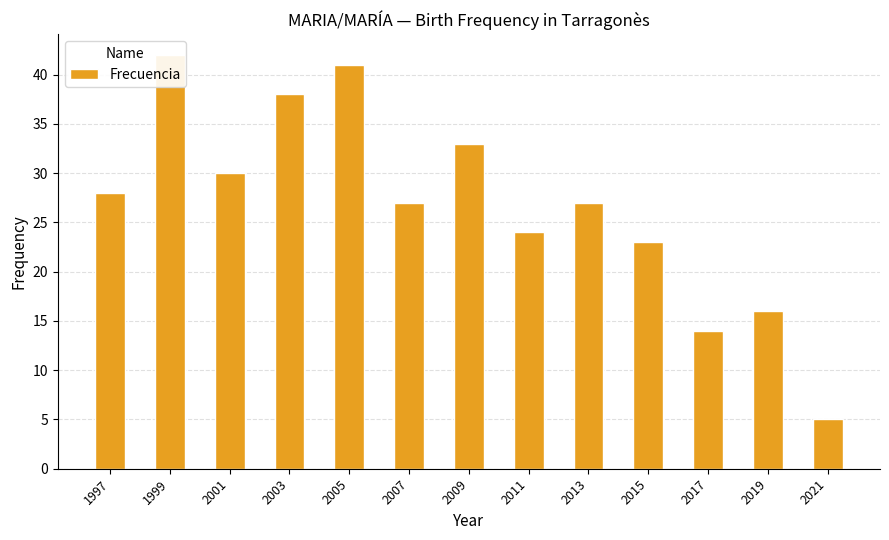

How many categories are shown in the chart?

13